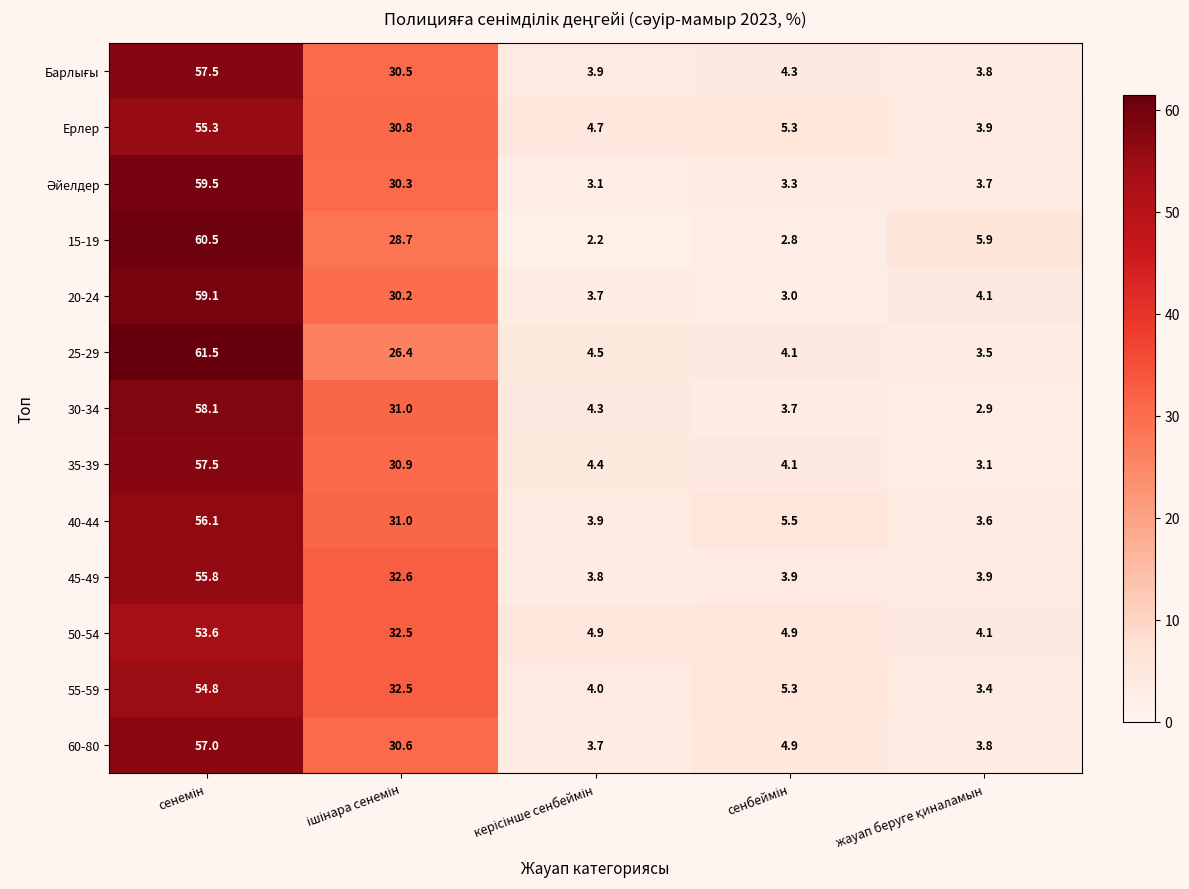

What is the minimum value shown in the chart?

2.2